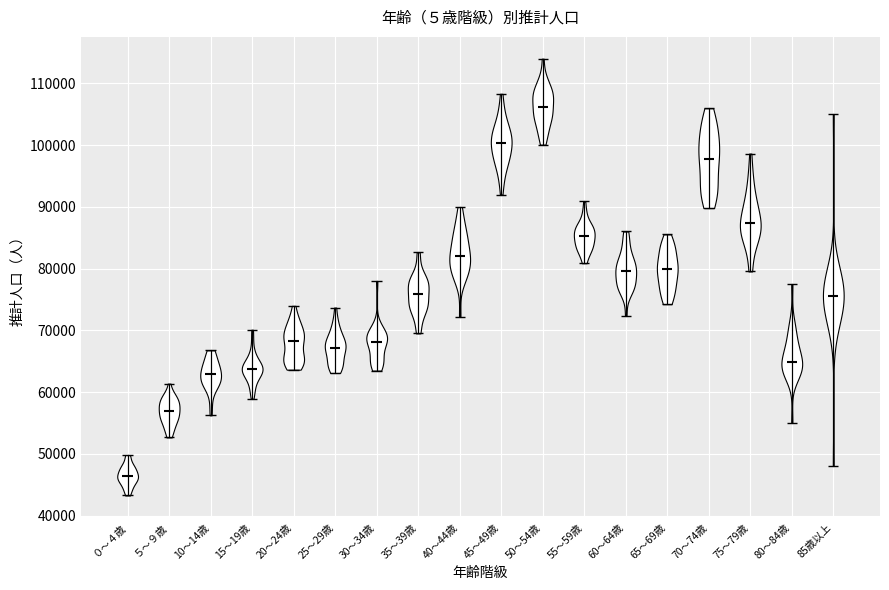

Where does the median line of the violin for 50～54歳 sit on the y-axis? The values are not printed on the chart, so give them approximately, as read against the axis.

106000